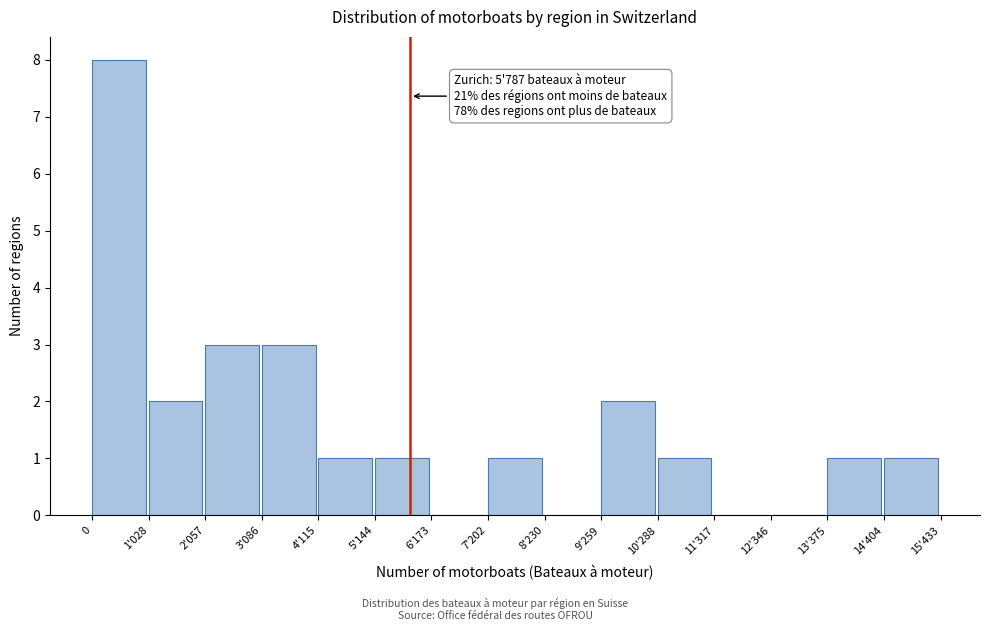

Reading left to right, extract all data points from this chart.

0=8	1'028=2	2'057=3	3'086=3	4'115=1	5'144=1	6'173=0	7'202=1	8'230=0	9'259=2	10'288=1	11'317=0	12'346=0	13'375=1	14'404=1